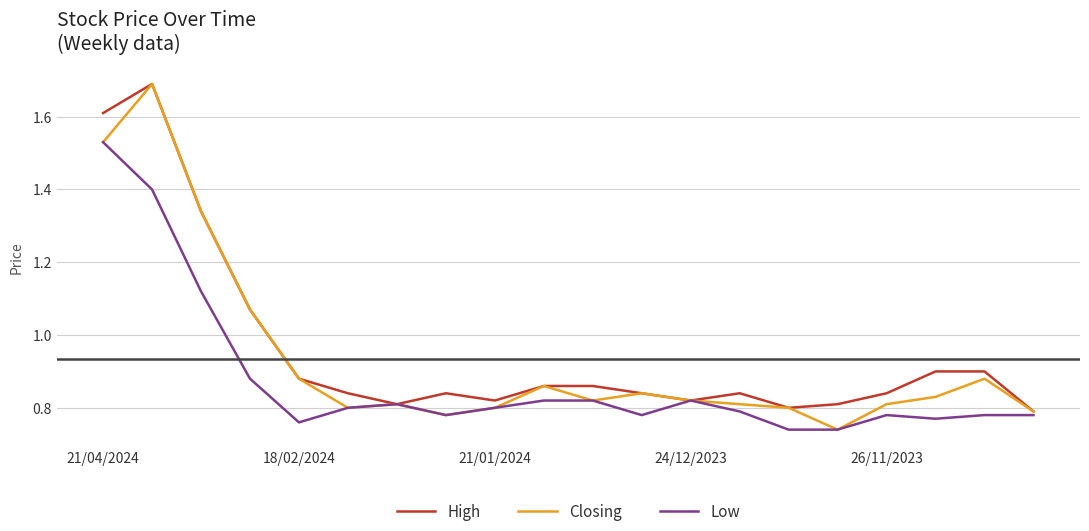

Which series has the largest range (max minus min)?

Closing